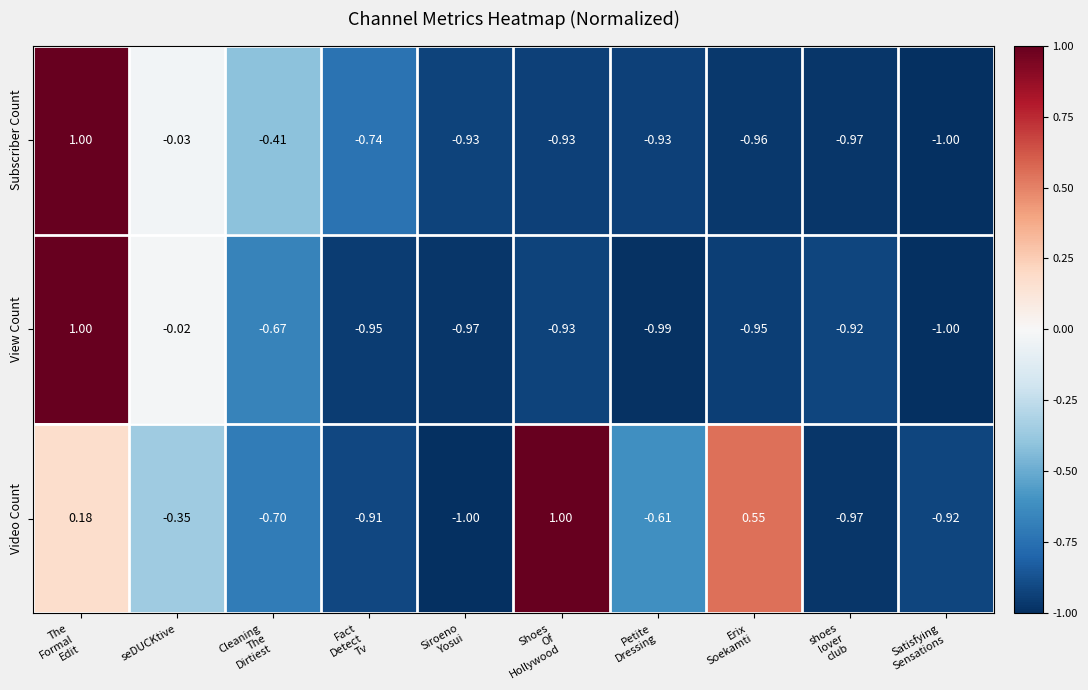

Which series has the largest total across all categories?

Video Count